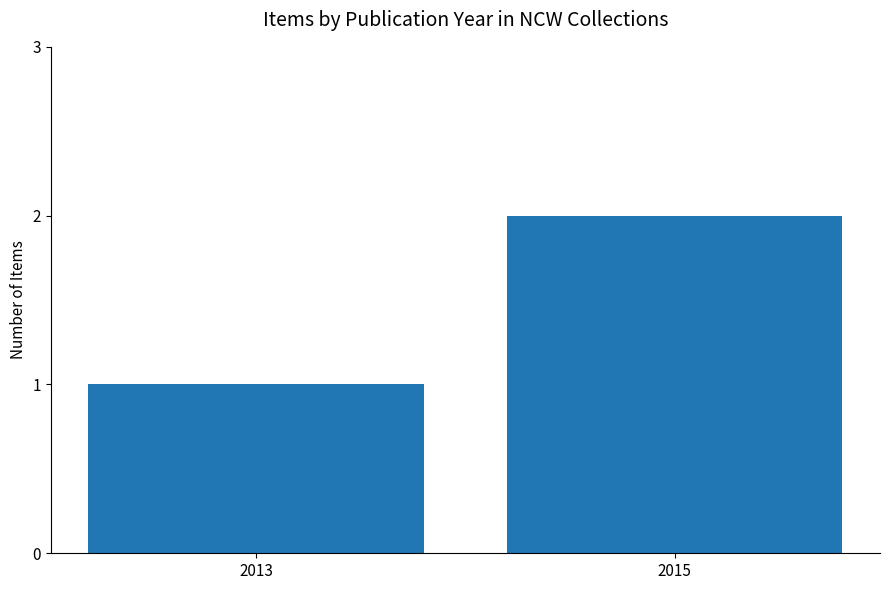

How many values are below 2?

1